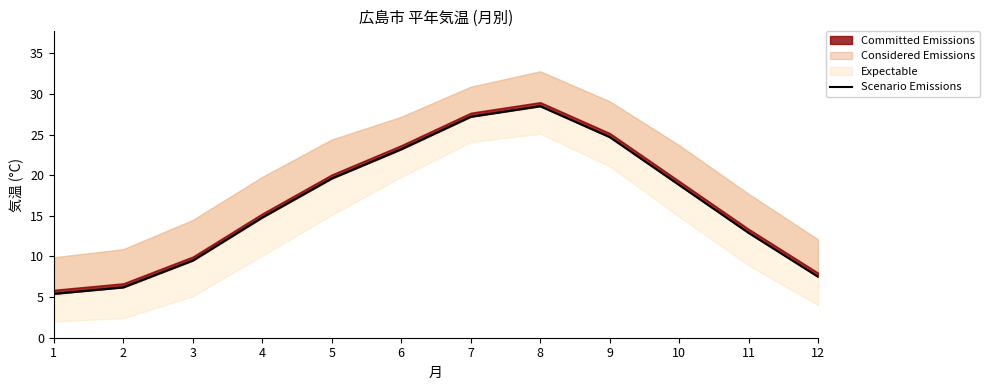

What is the value of the 5th point from the left?

19.6